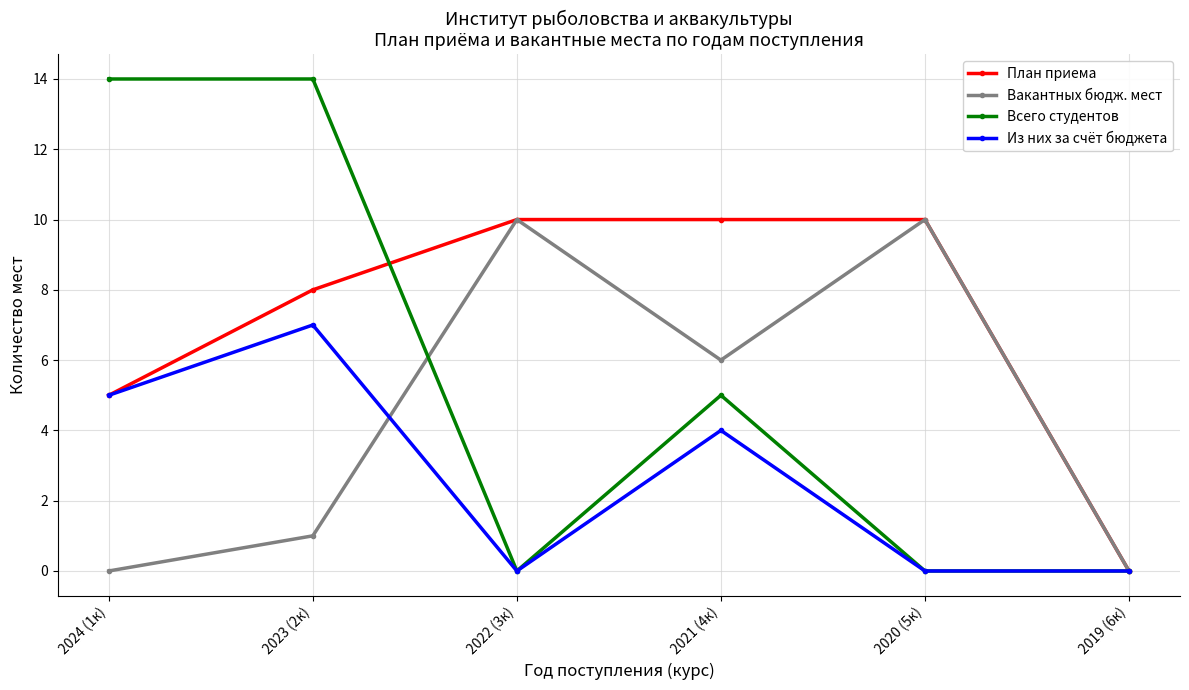

What is the maximum value shown in the chart?

14